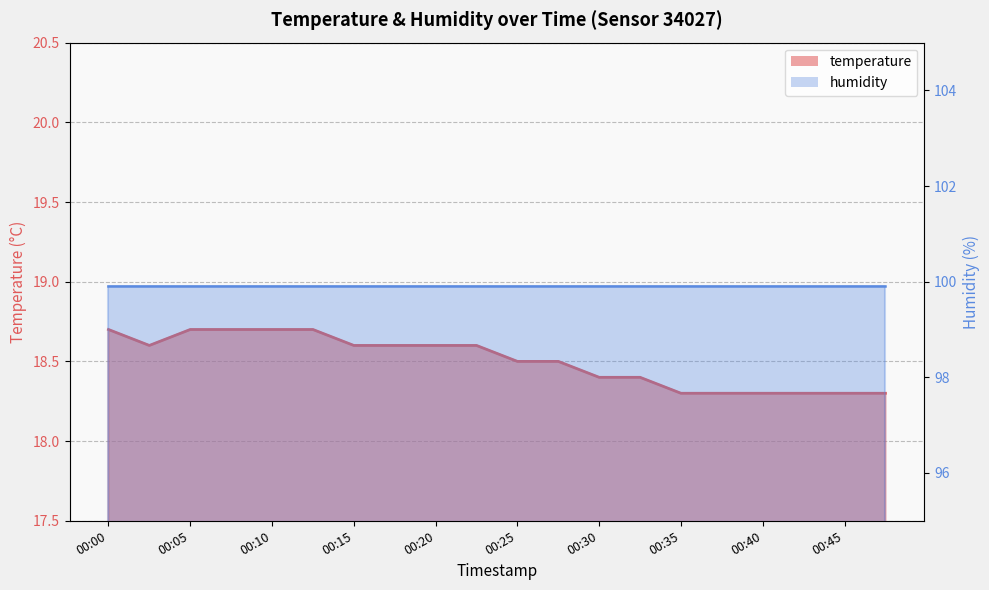

Where is the first local minimum?

00:03